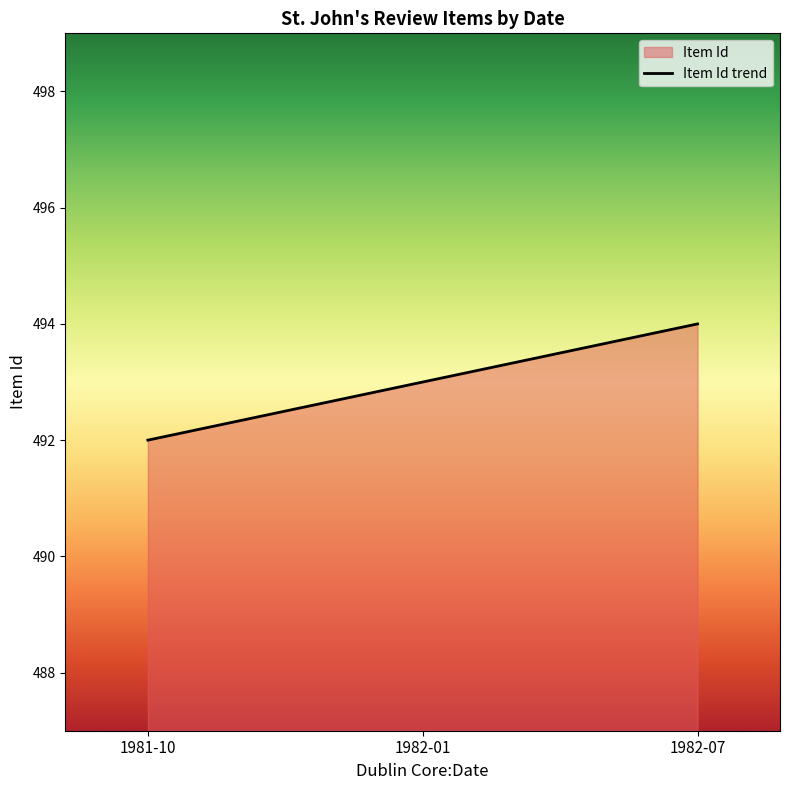

What is the ratio of the value at 1982-07 to the value at 1982-01?

1.0